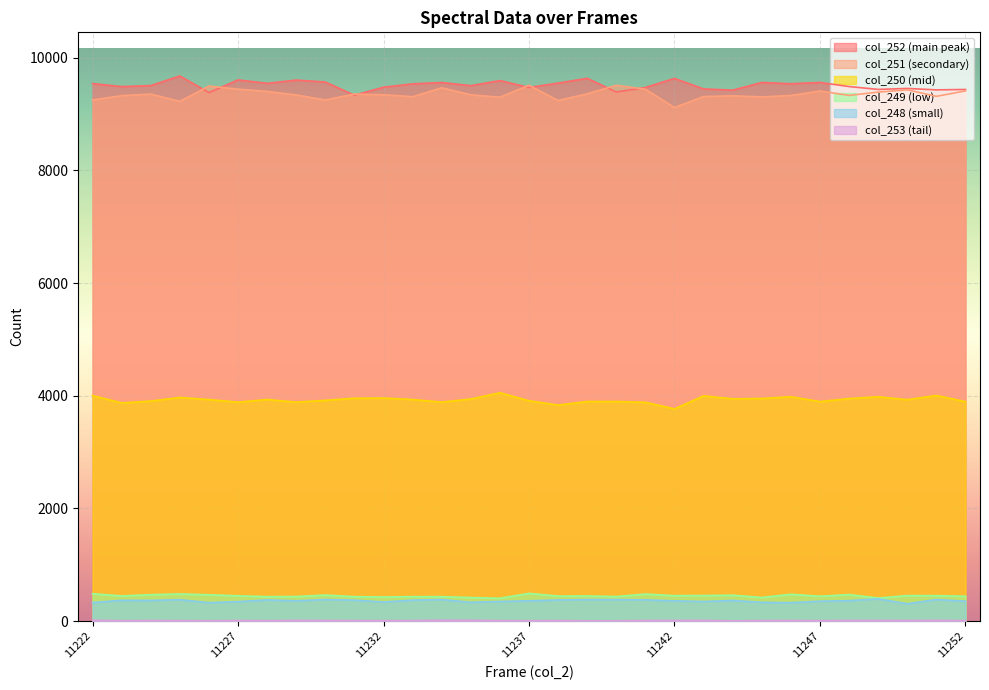

What is the sum of all col_253 values?

346